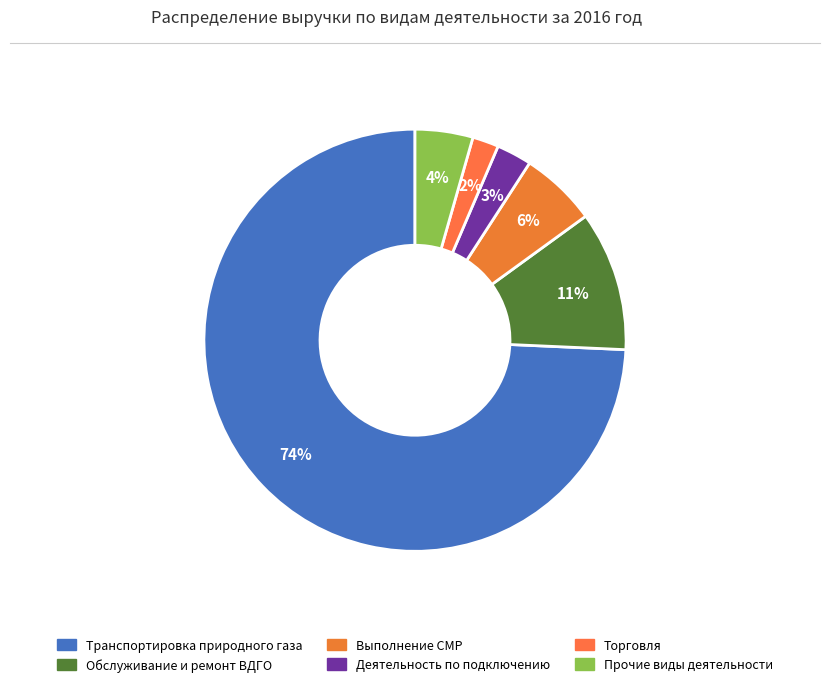

Which slice is the largest?

Транспортировка природного газа